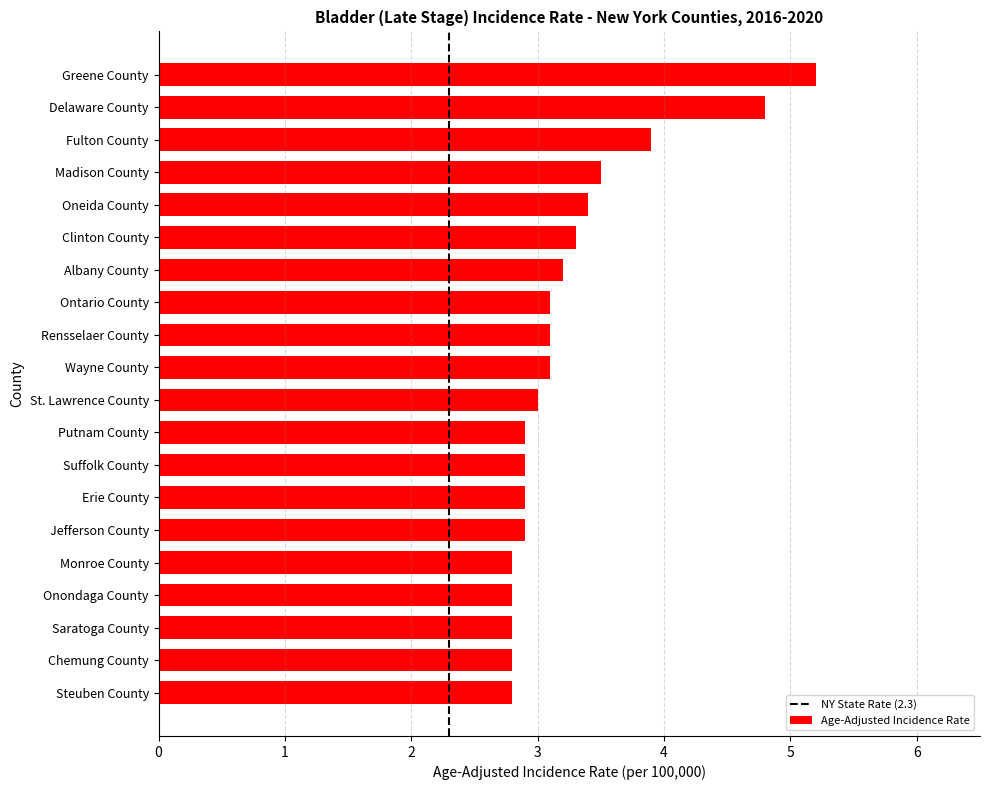

Is it true that the value at Madison County is 3.5?

True